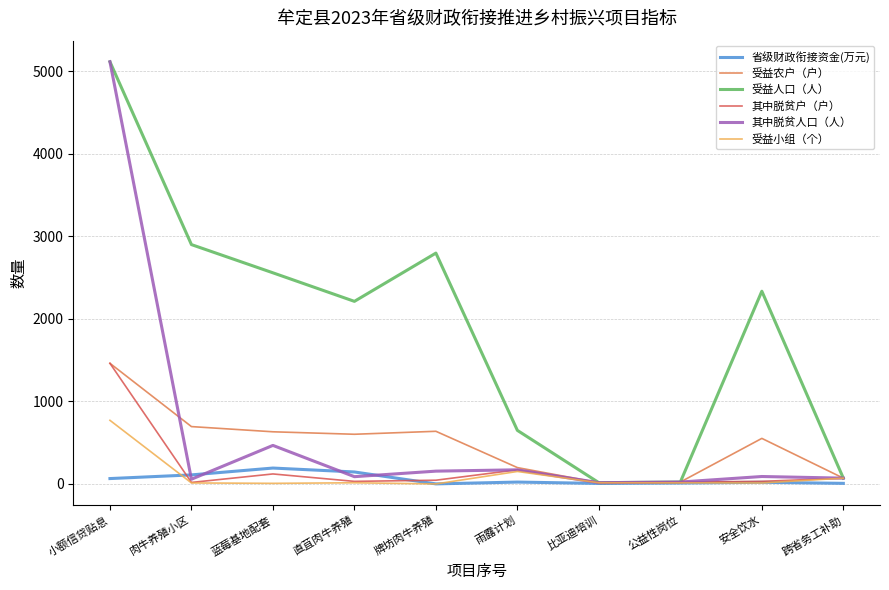

How many lines are shown in the chart?

6